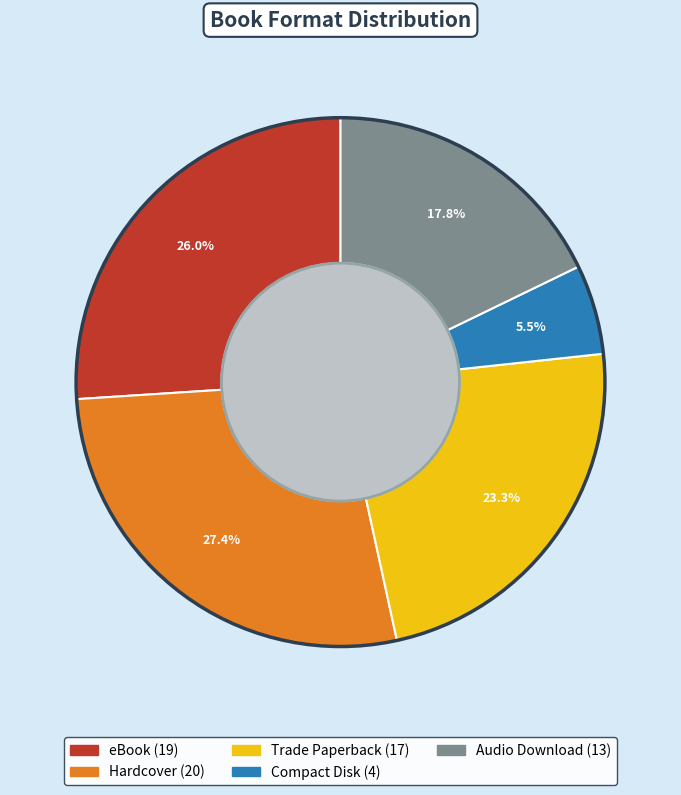

Does any single category account for the majority?

No